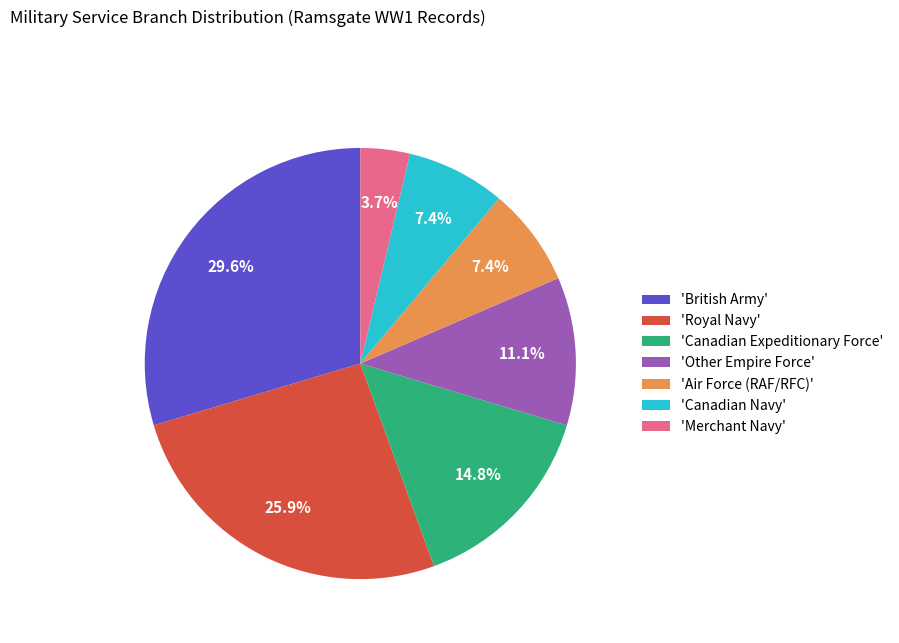

What percentage is NOT represented by 'Canadian Expeditionary Force'?

85.2%